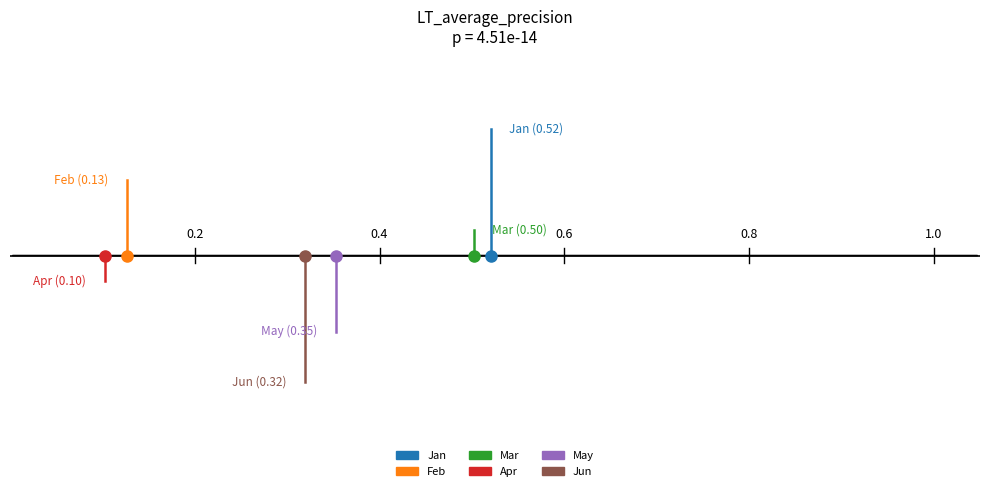

What is the value of the May point at the 2nd from the left?

0.3